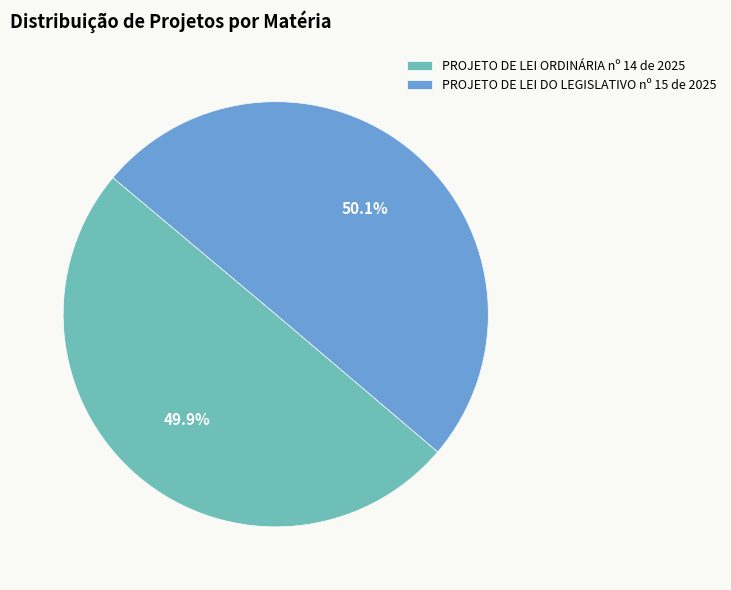

Approximately how many times larger is the value at PROJETO DE LEI ORDINÁRIA nº 14 de 2025 compared to PROJETO DE LEI DO LEGISLATIVO nº 15 de 2025?

1.0